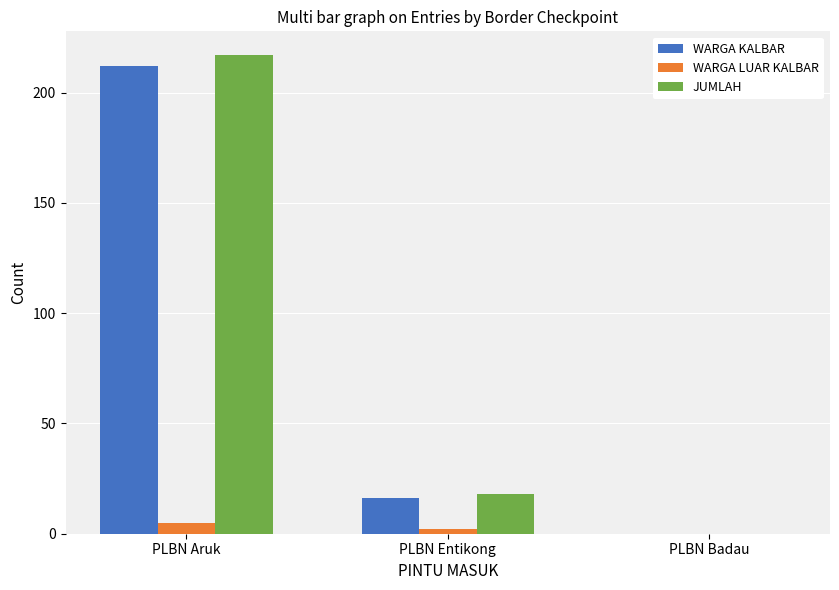

Is it true that JUMLAH equals -77 at PLBN Badau?

False